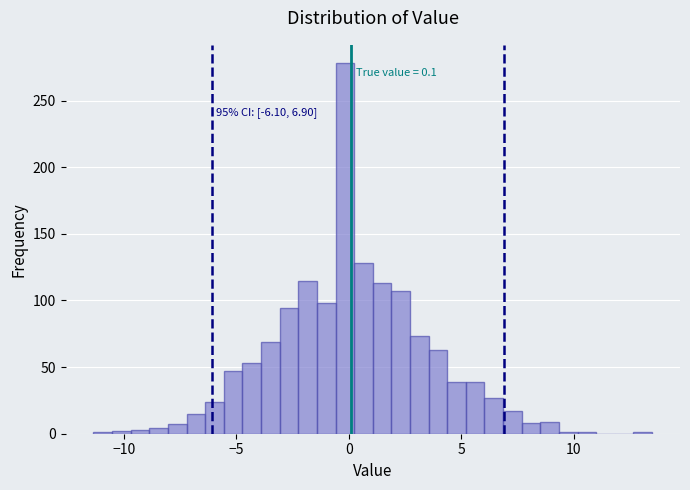

Read against the x-axis, roughly where is the centre of the tallest bar?

0.0